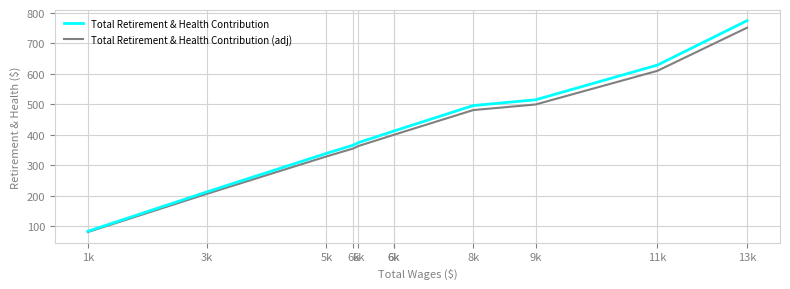

True or false: Total Retirement & Health Contribution (adj) has a value of 399.6 at 6k.

True